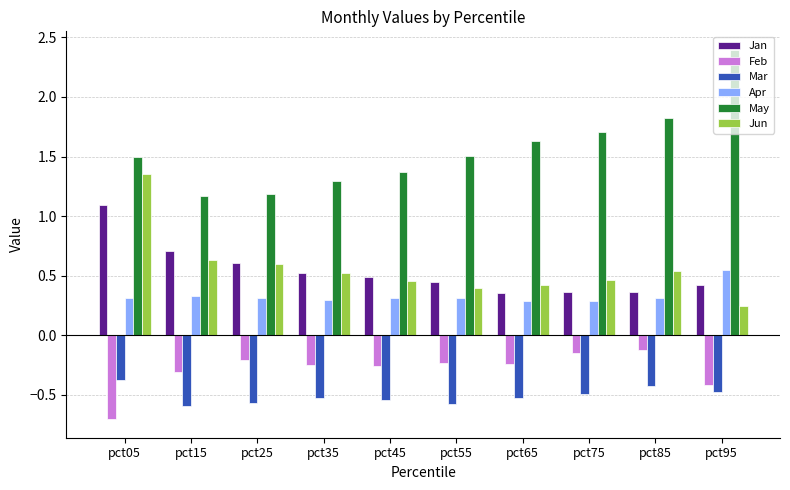

What is the maximum value shown in the chart?

2.4